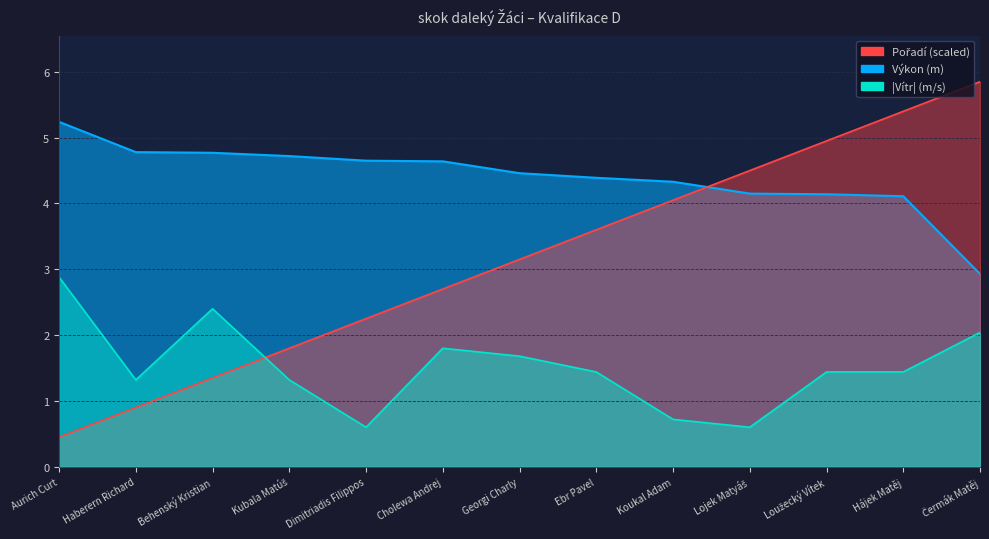

How many distinct data groups are displayed?

3